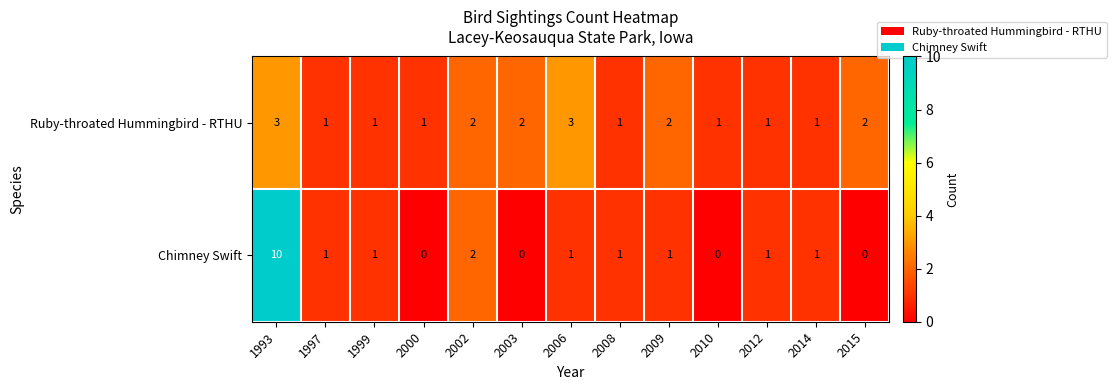

List the series in order of their peak value, lowest first.

Ruby-throated Hummingbird - RTHU, Chimney Swift